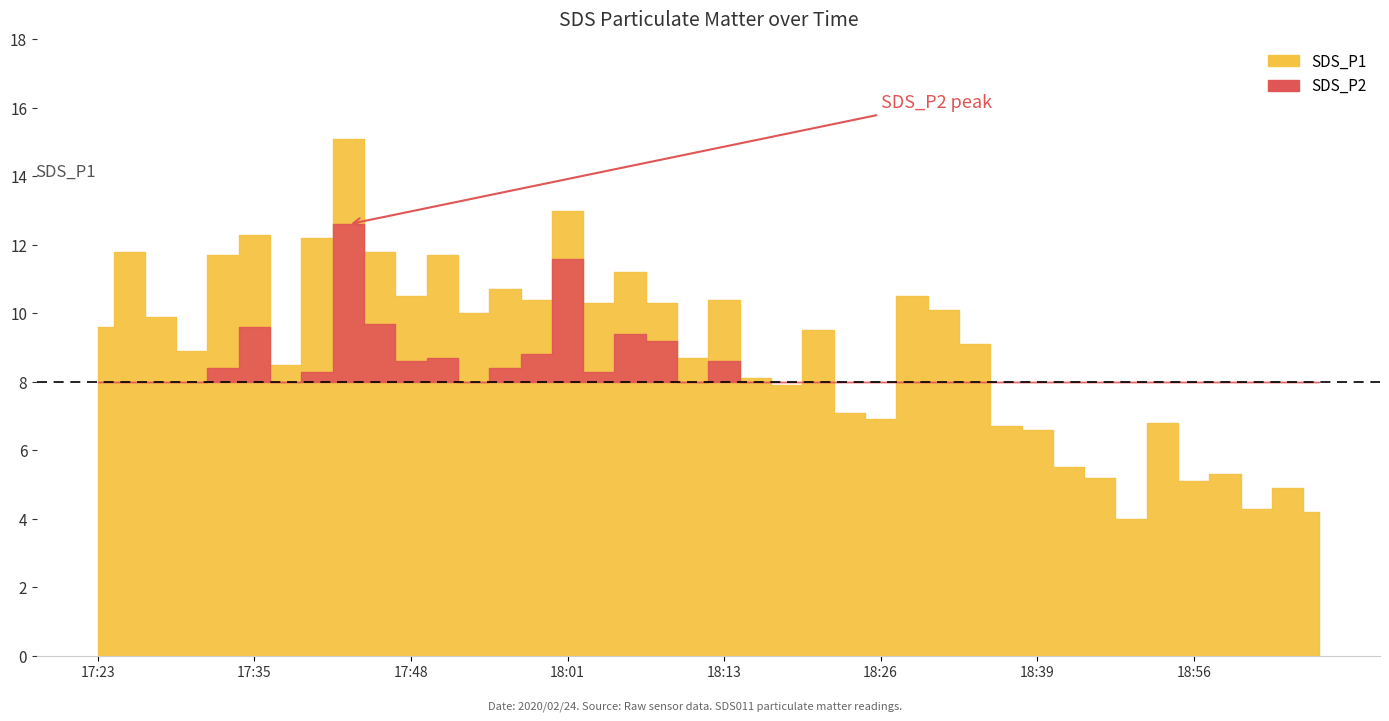

List the labels in order of SDS_P2 value, largest first.

17:43, 18:01, 17:45, 17:35, 18:06, 18:08, 17:58, 17:50, 17:48, 18:13, 17:33, 17:55, 17:40, 18:03, 17:53, 17:25, 17:28, 17:30, 18:11, 17:38, 18:28, 18:33, 18:31, 17:23, 18:16, 18:21, 18:18, 18:26, 18:23, 18:36, 18:39, 18:46, 18:56, 18:49, 18:54, 19:01, 18:51, 18:59, 19:04, 19:06